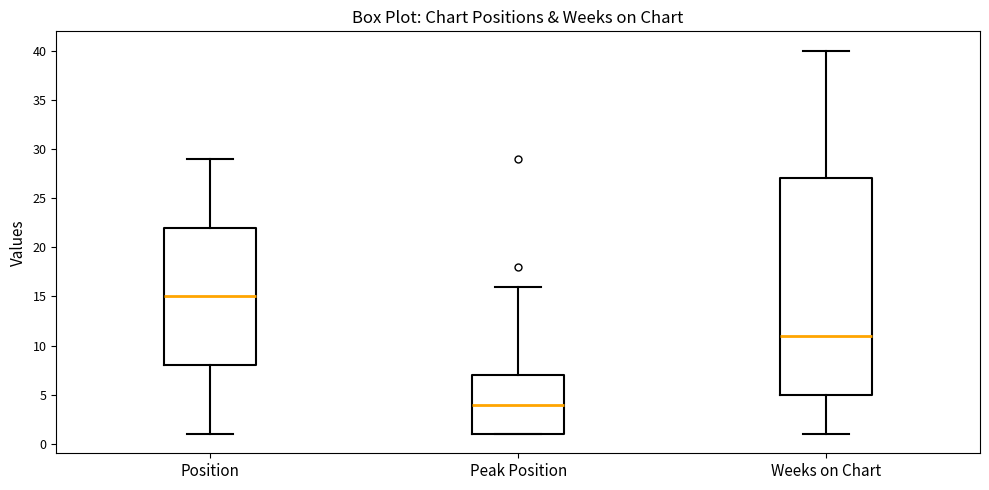

Reading left to right, read every box against the y-axis: the position of its median line, the range the box covers, and the ends of its whiskers. The values are not printed on the chart, so give them approximately, as read against the axis.

Position: median 15, box 8 to 22, whiskers 1 to 29
Peak Position: median 4, box 1 to 7, whiskers 1 to 16
Weeks on Chart: median 11, box 5 to 27, whiskers 1 to 40